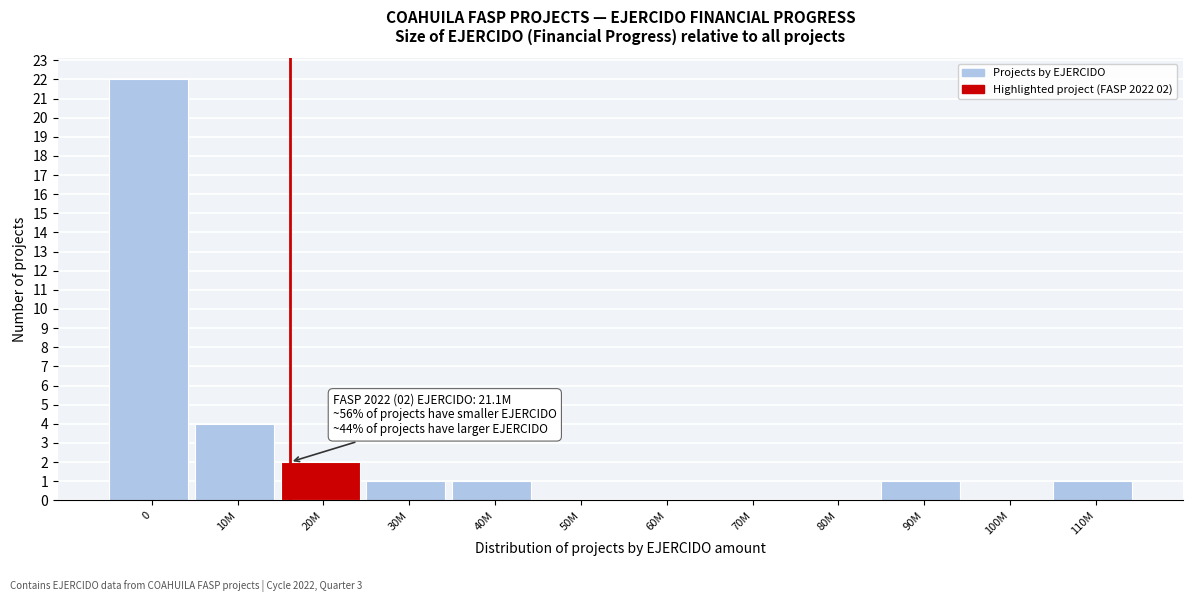

Reading left to right, what are all the values shown in this chart?

0=22	10M=4	20M=2	30M=1	40M=1	50M=0	60M=0	70M=0	80M=0	90M=1	100M=0	110M=1